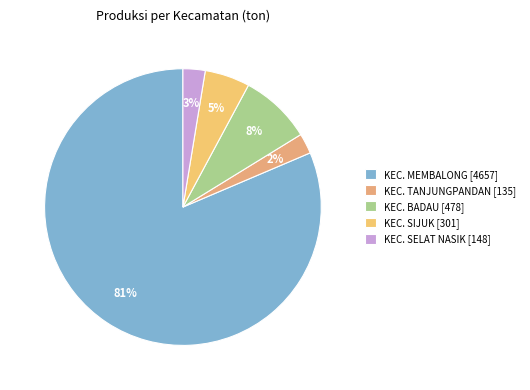

Is the sum of KEC. MEMBALONG and KEC. BADAU greater than half?

Yes